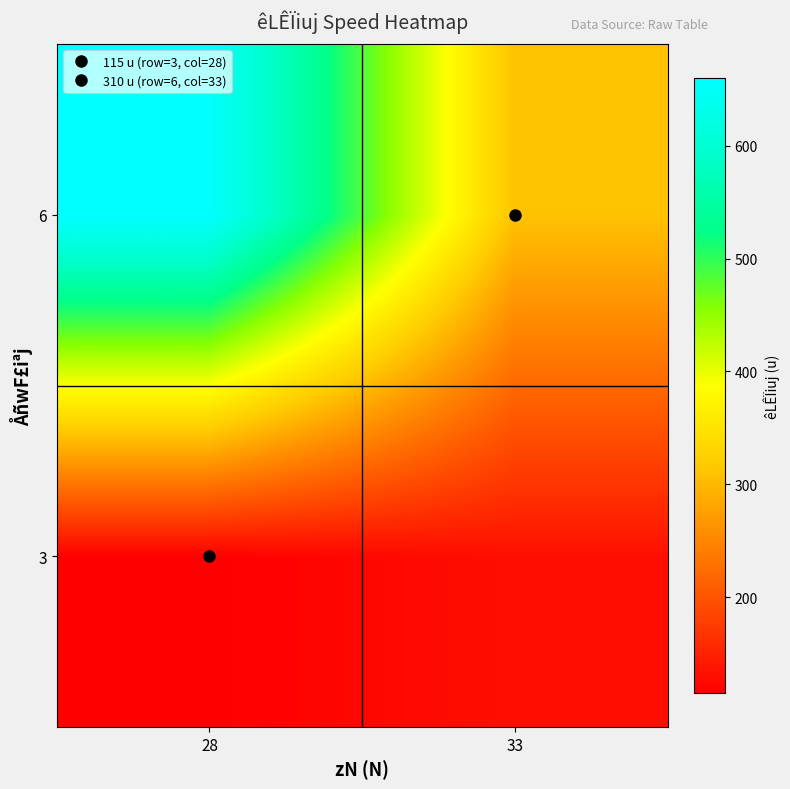

Reading left to right, transcribe all the data shown in this chart.

3: 28=115	33=130
6: 28=660	33=310